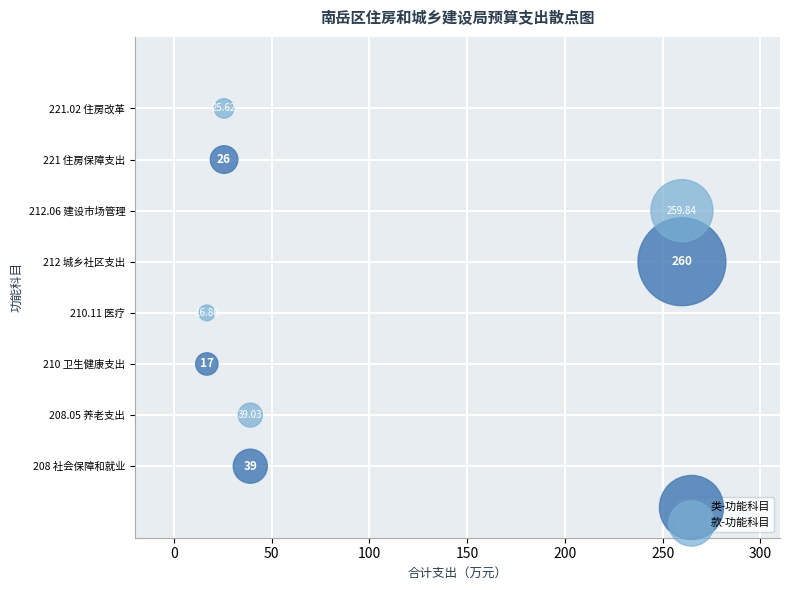

What are all the series names shown in the legend?

类-功能科目, 款-功能科目